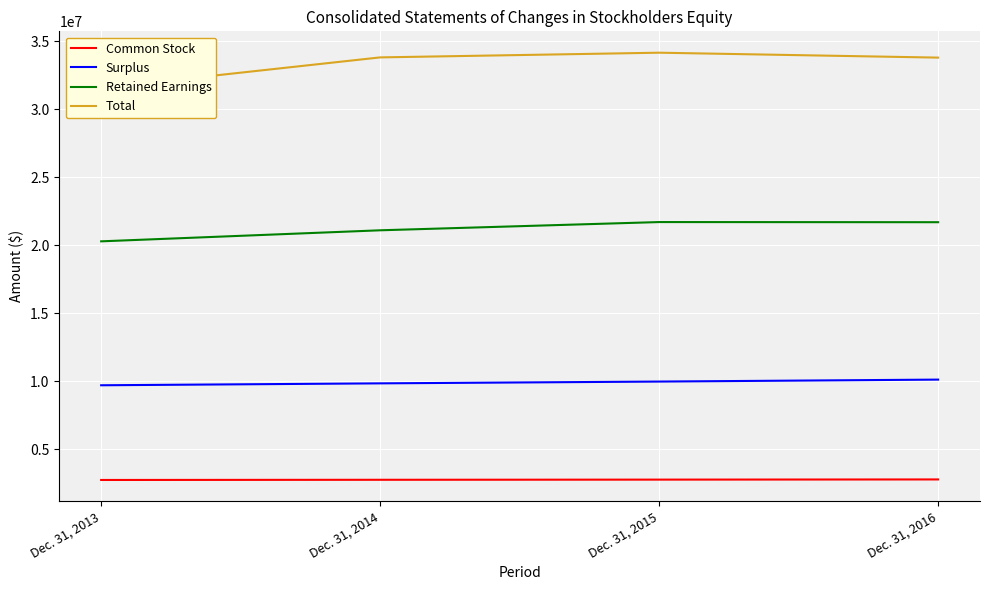

What is the value of the Total point at the 4th from the left?

33814189